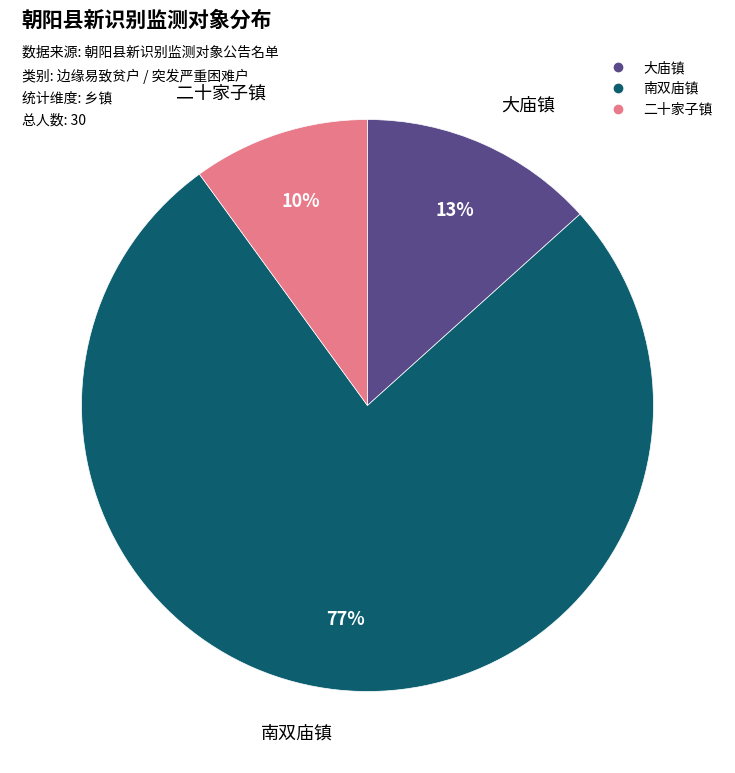

Which category has the biggest portion of the pie?

南双庙镇